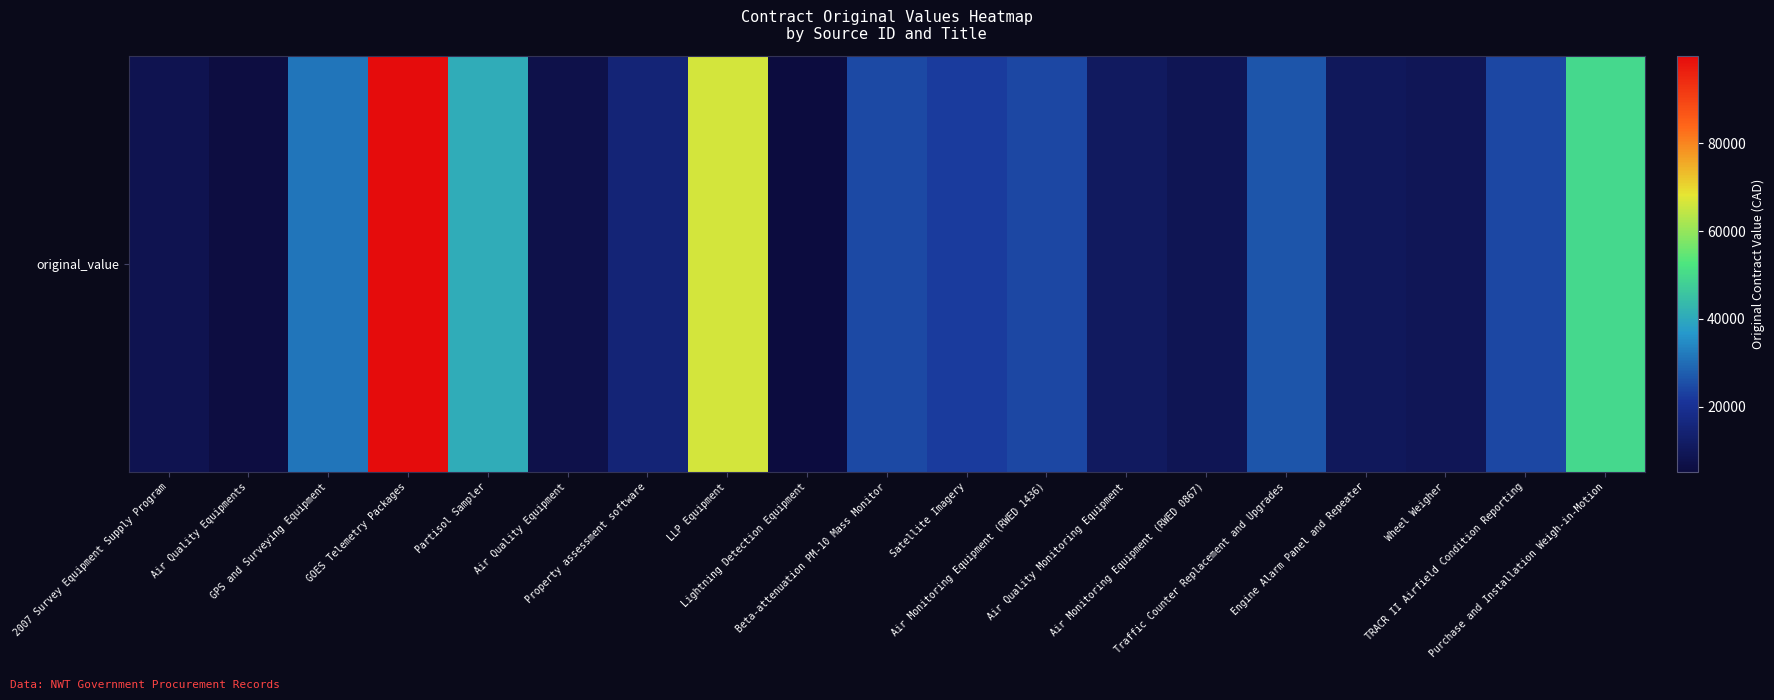

Where is the data nearest to the value 52518?

Purchase and Installation Weigh-in-Motion